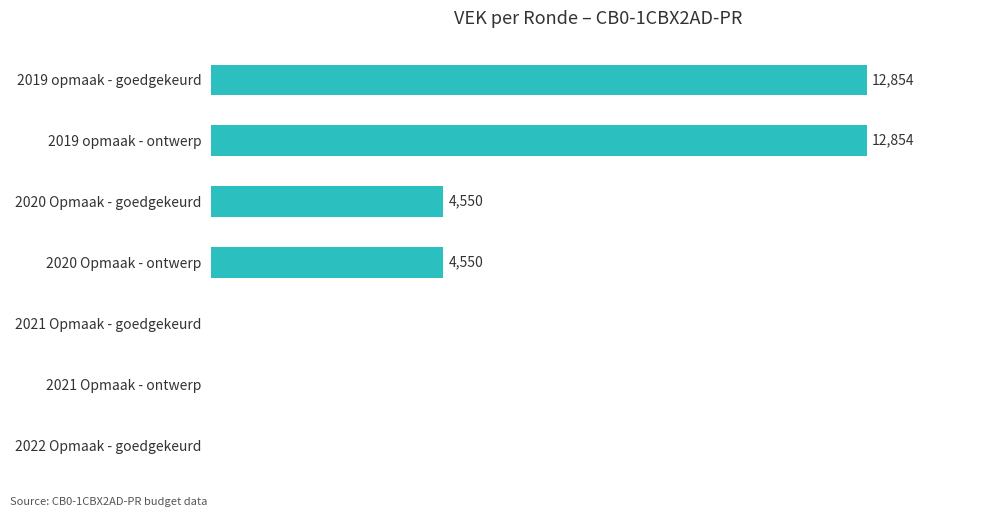

Are the bars horizontal?

Yes